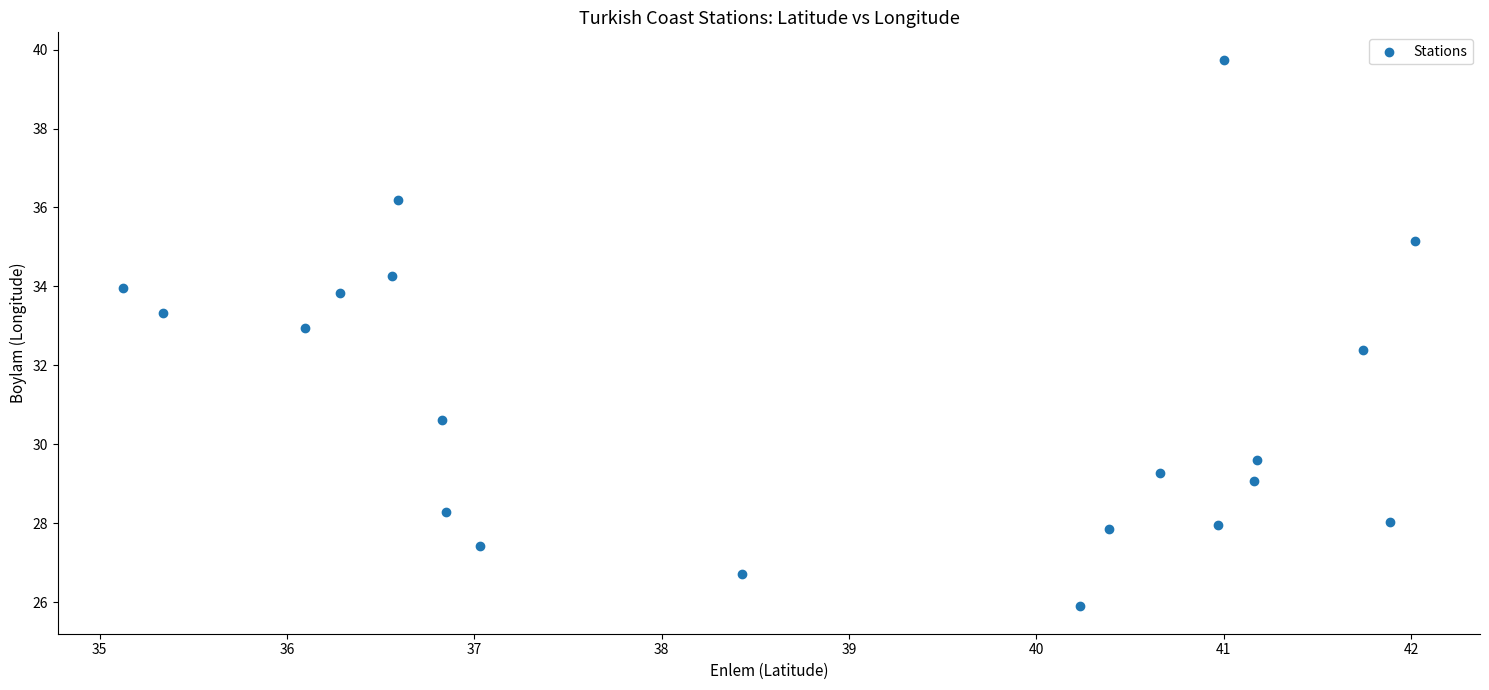

What is the range of X values (max minus min)?

6.9